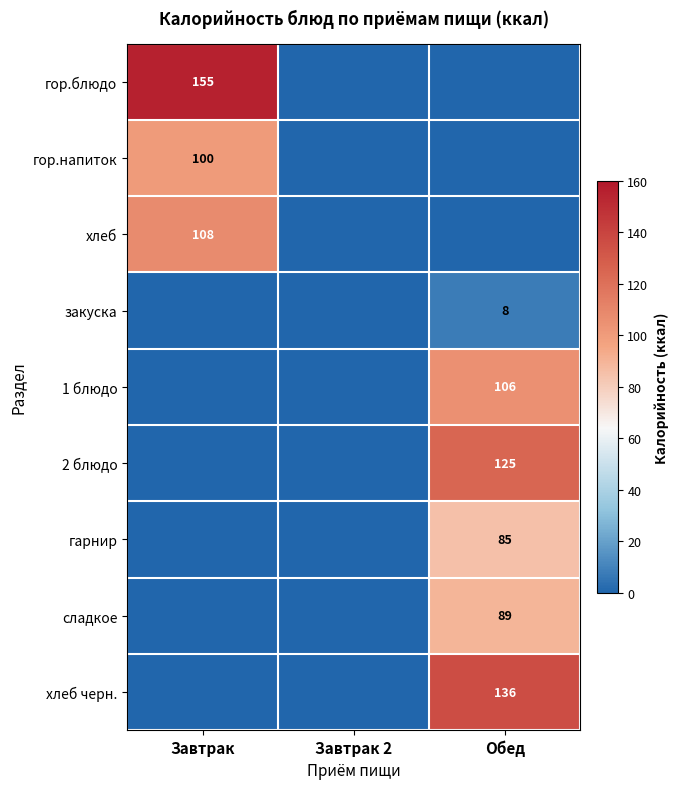

Is it true that хлеб equals 72 at Завтрак?

False